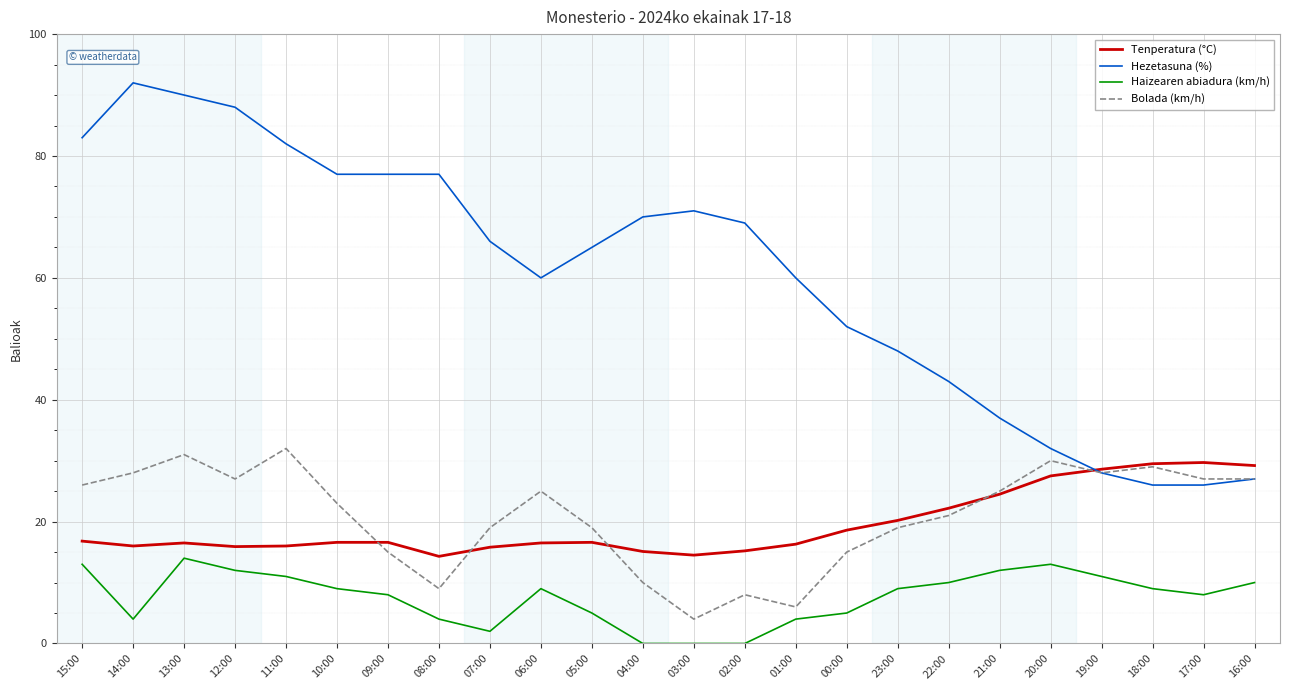

What is the maximum value shown in the chart?

92.0